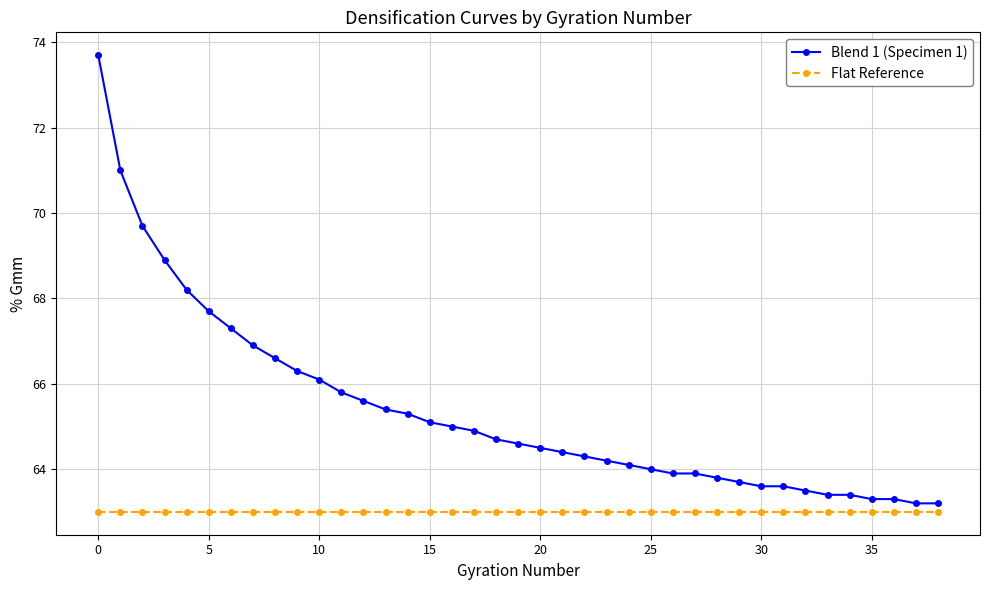

Which series has the largest range (max minus min)?

Blend 1 (Specimen 1)